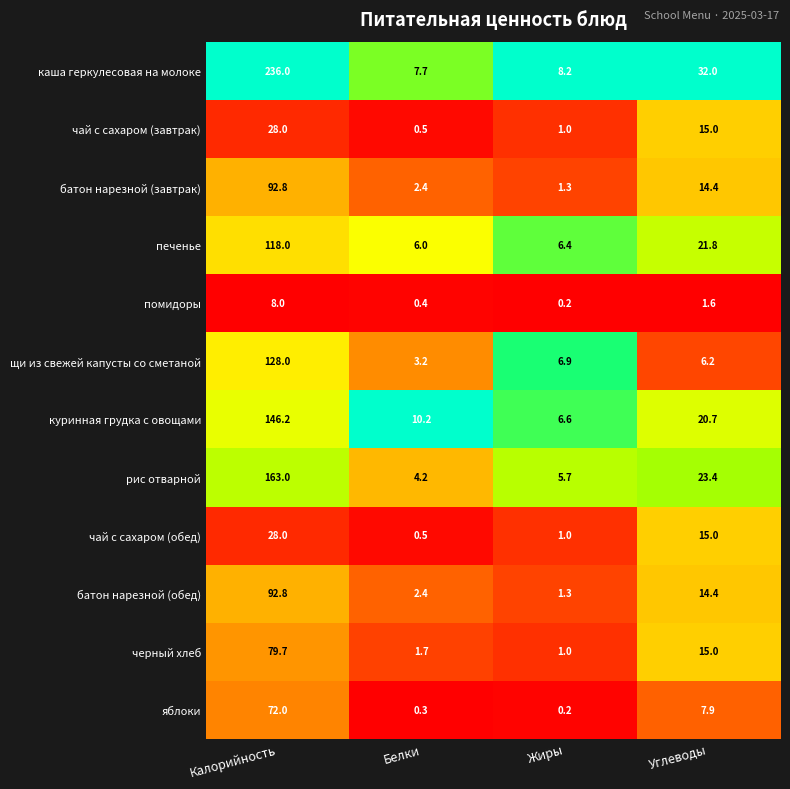

How many series are shown in this chart?

12